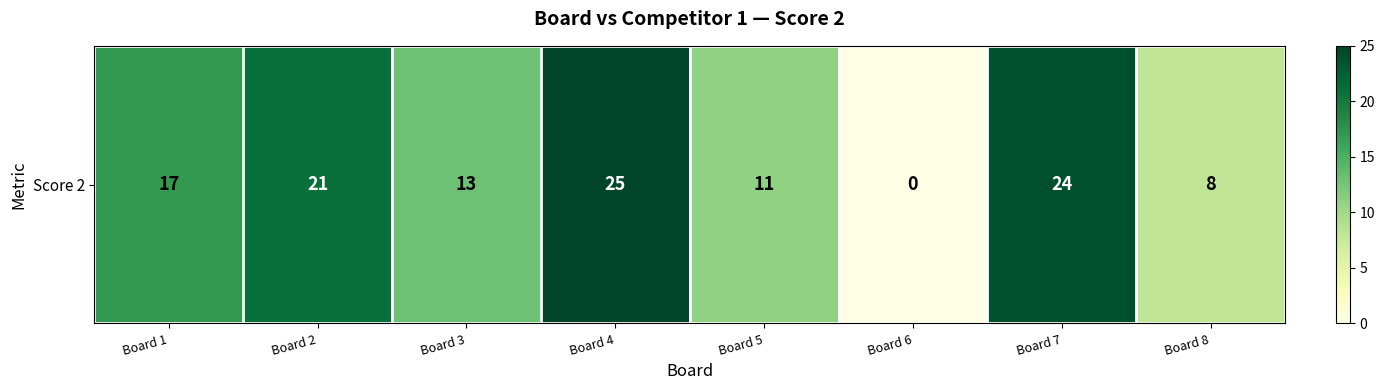

Approximately how many times larger is the value at Board 3 compared to Board 2?

0.6